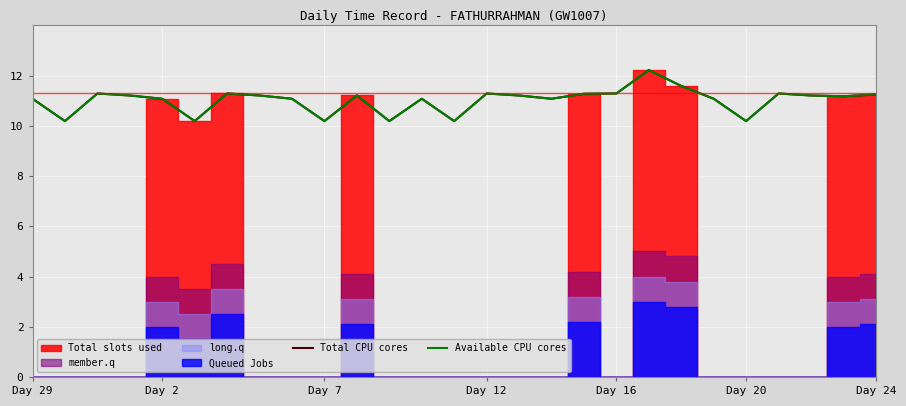

What is the value of the Available CPU cores point at the 23rd from the left?

10.2